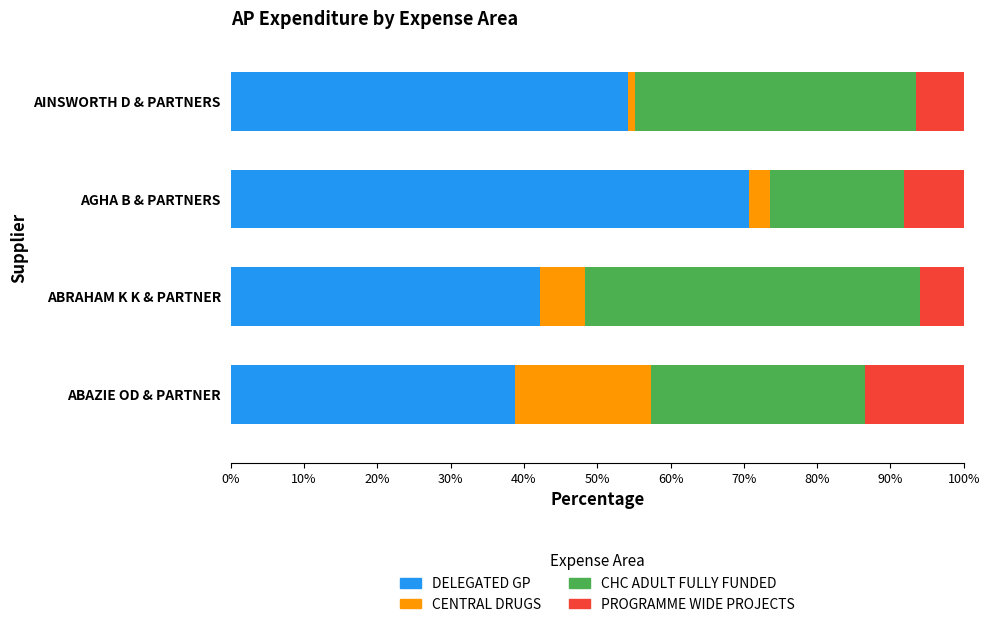

The DELEGATED GP series shows 54.2 at AINSWORTH D & PARTNERS. True or false?

True